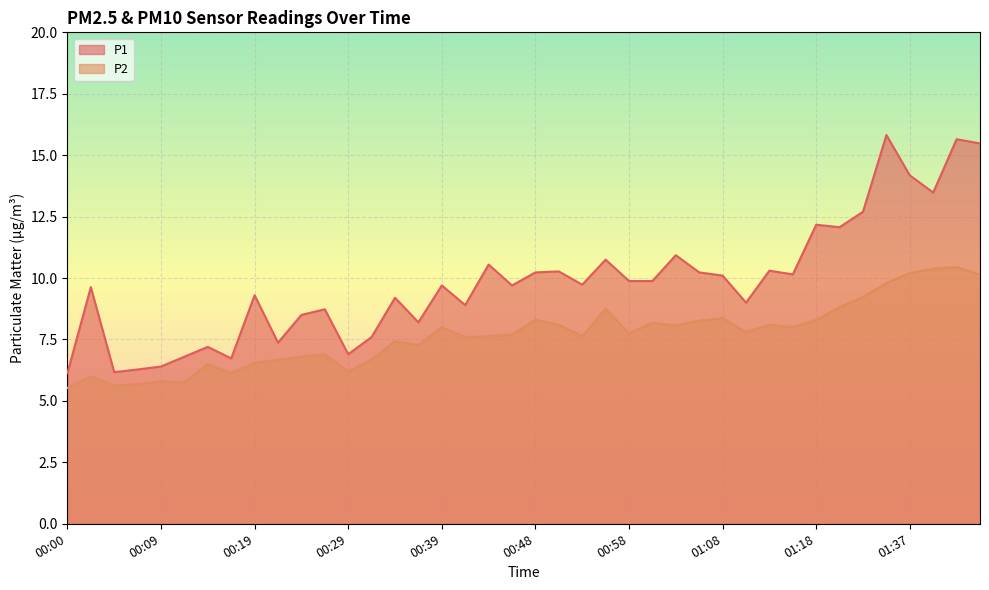

How many series are shown in this chart?

2